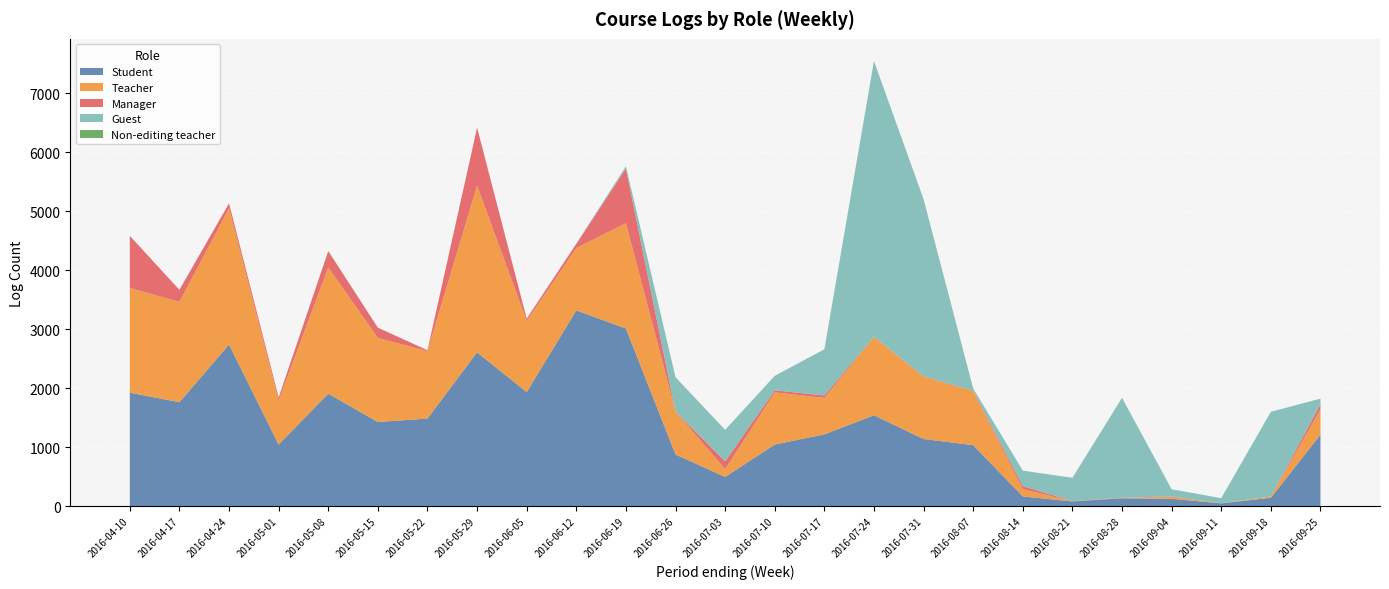

At which category is the sum across all series the highest?

2016-07-24